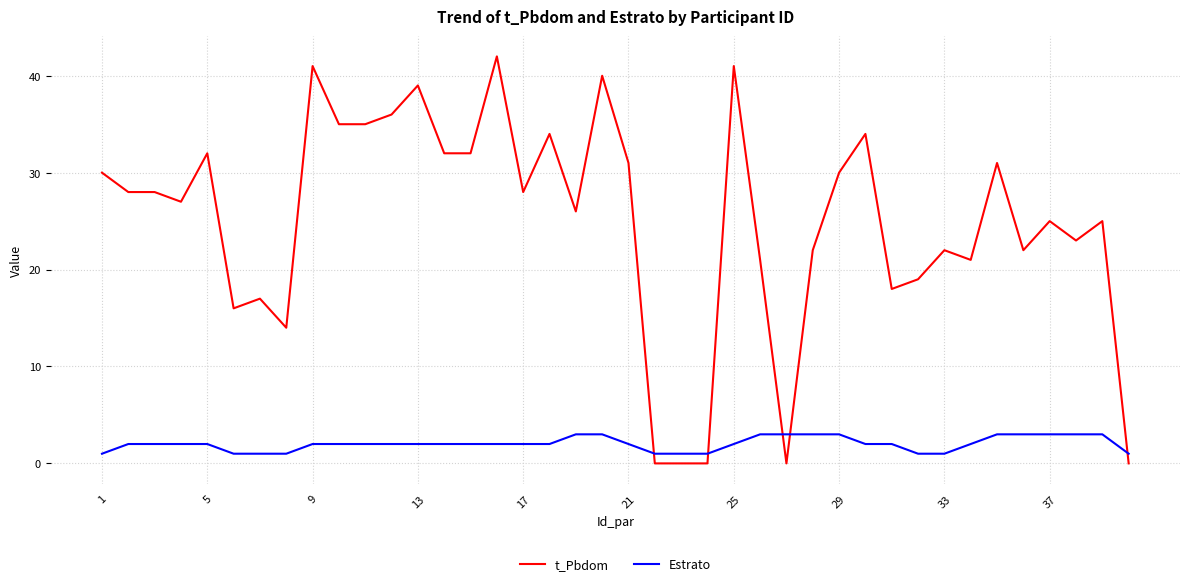

How many lines are shown in the chart?

2